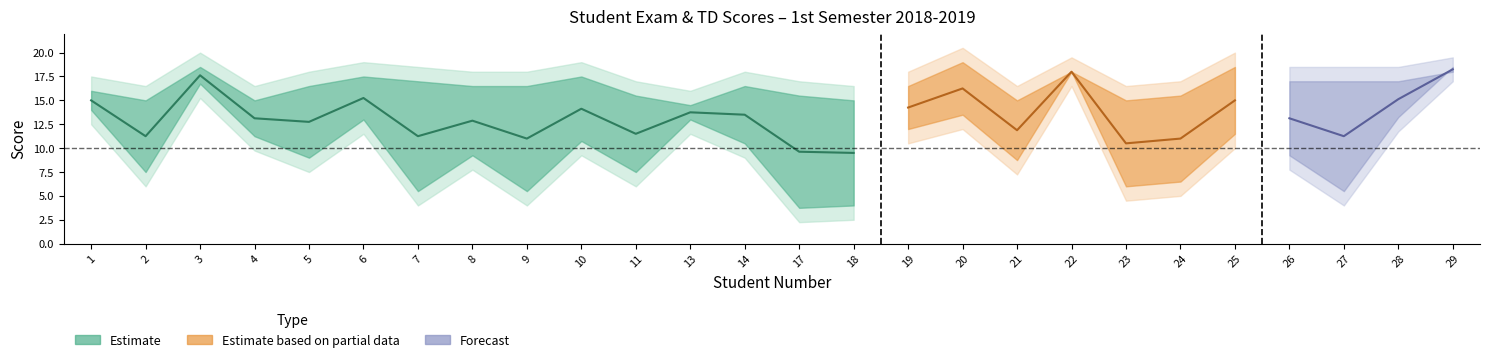

Which category has the lowest value in the Examen series?

17